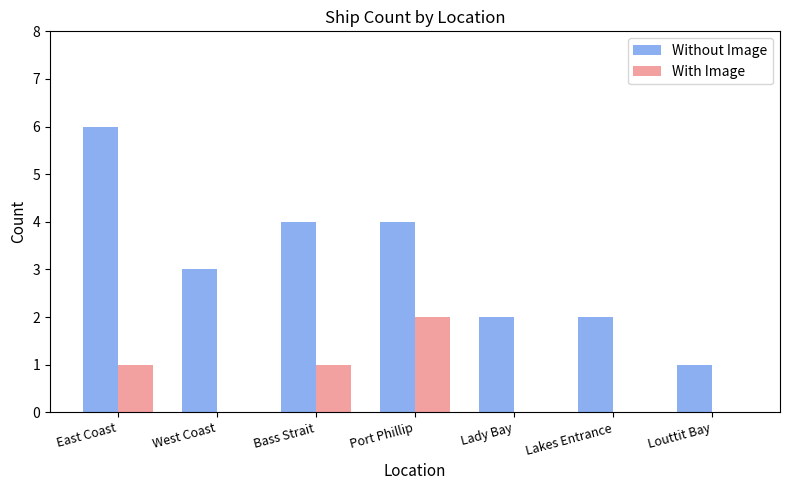

Is the value of With Image at East Coast greater than the value of Without Image at Bass Strait?

No